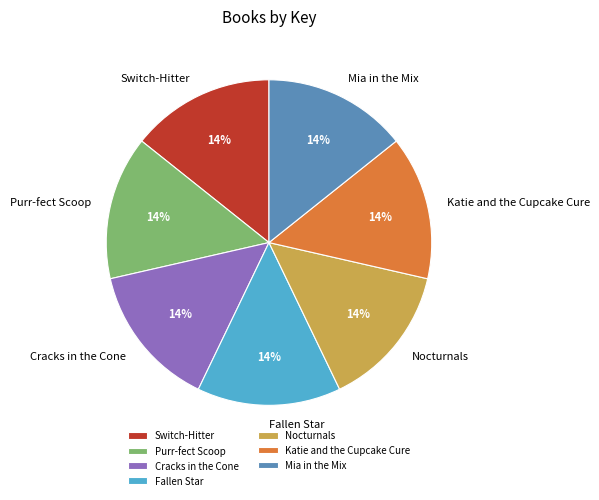

To the nearest percent, what portion does Mia in the Mix represent?

14%